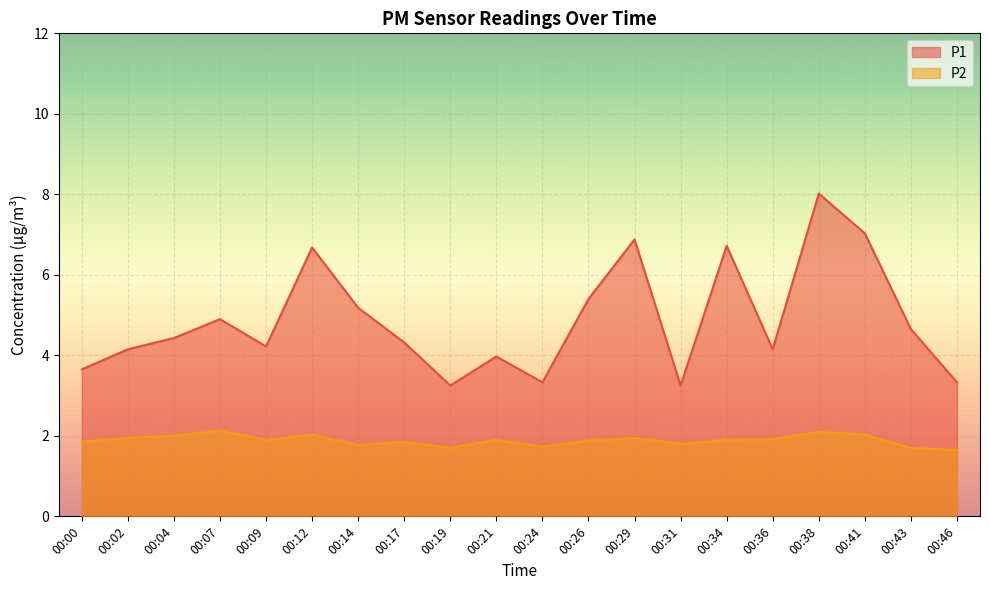

Between 00:21 and 00:36, which series saw the biggest shift?

P1